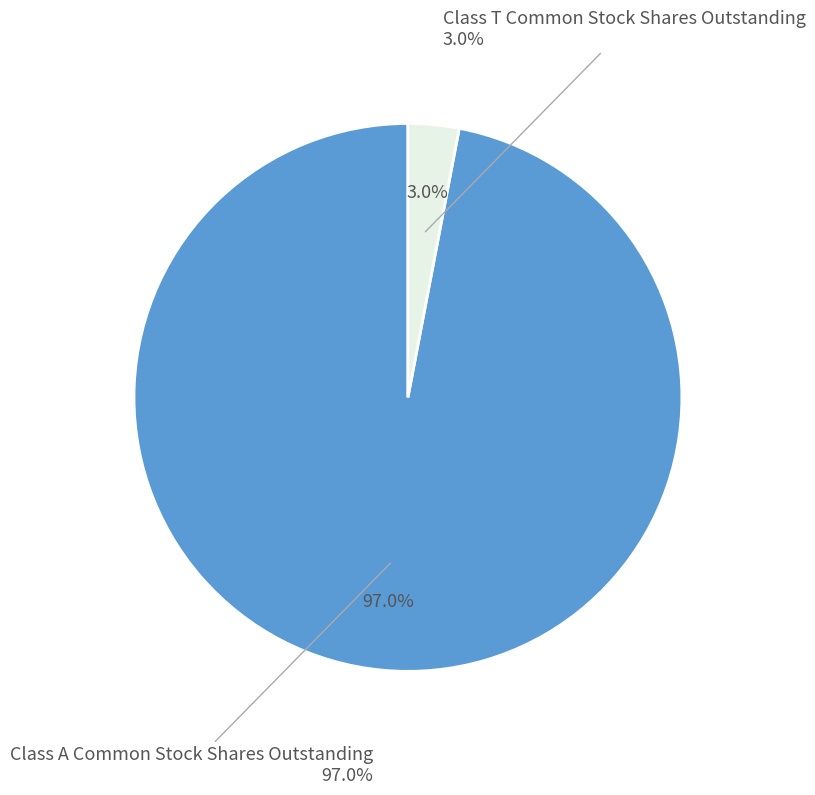

What is the total percentage of Class A Common Stock Shares Outstanding and Class T Common Stock Shares Outstanding?

100.0%